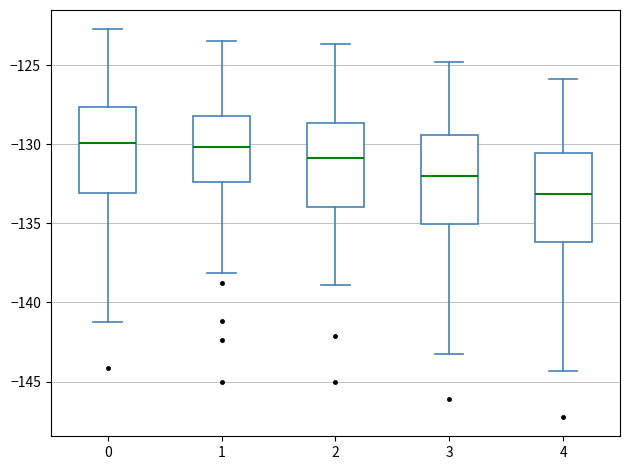

Reading left to right, read every box against the y-axis: the position of its median line, the range the box covers, and the ends of its whiskers. The values are not printed on the chart, so give them approximately, as read against the axis.

0: median -130.0, box -133.0 to -127.5, whiskers -141.0 to -122.5
1: median -130.0, box -132.5 to -128.0, whiskers -138.0 to -123.5
2: median -131.0, box -134.0 to -128.5, whiskers -139.0 to -123.5
3: median -132.0, box -135.0 to -129.5, whiskers -143.0 to -125.0
4: median -133.0, box -136.0 to -130.5, whiskers -144.5 to -126.0